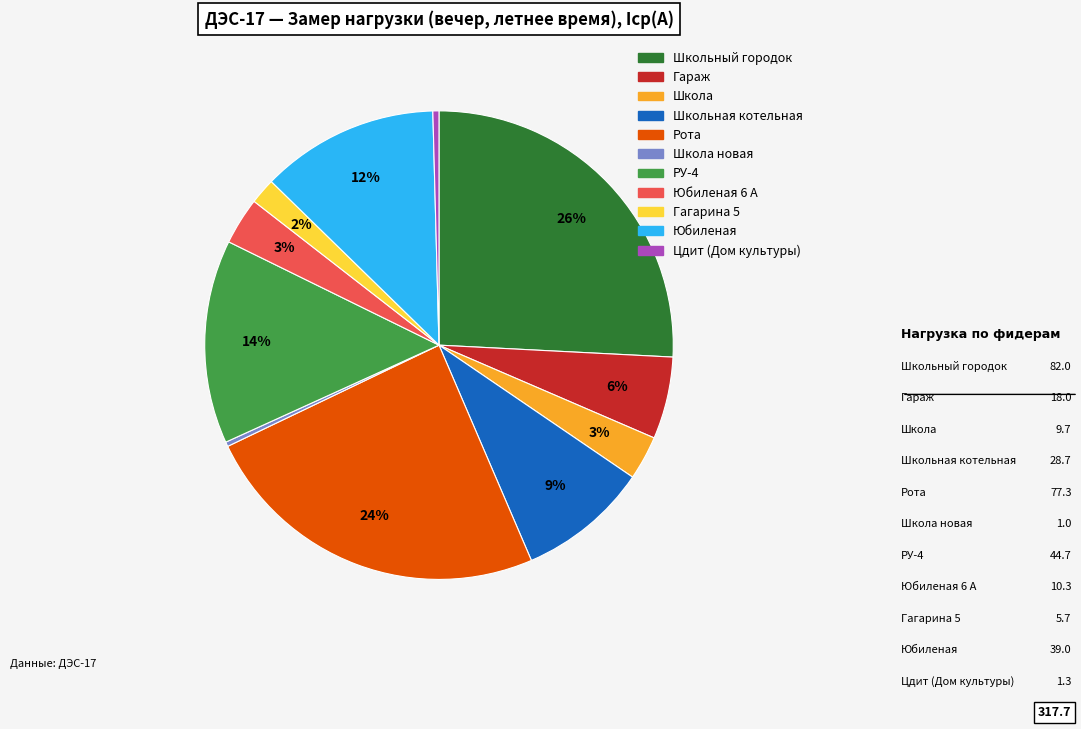

To the nearest percent, what is the average slice percentage?

9%